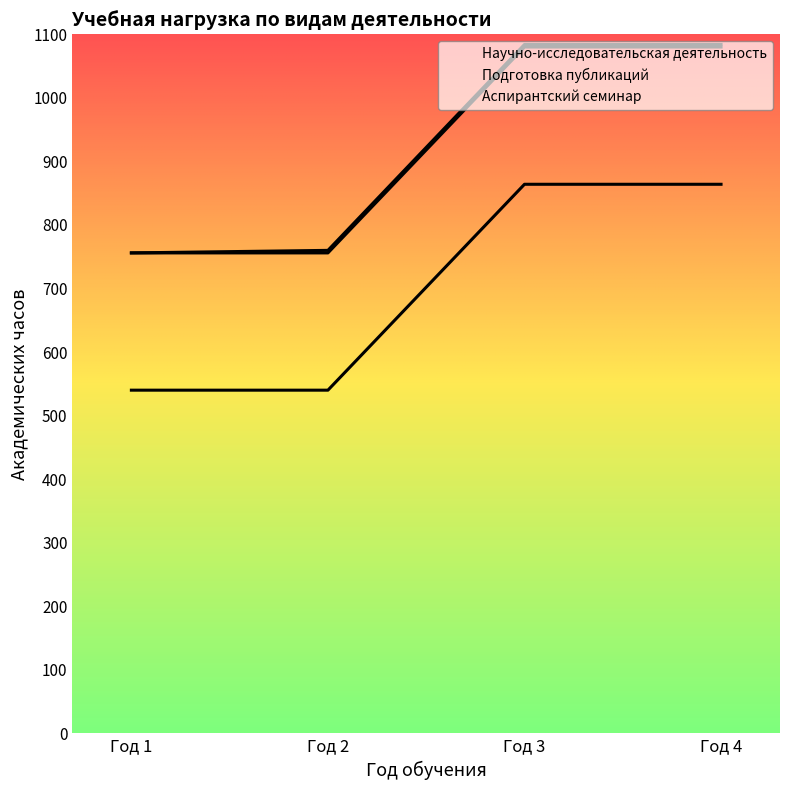

At which label is Научно-исследовательская деятельность closest to 702?

Год 1